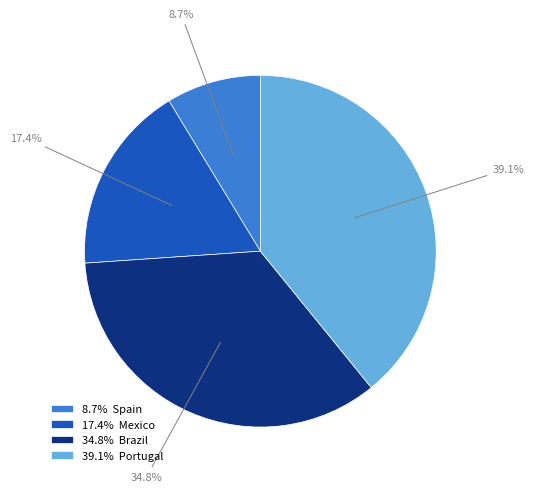

Does any single category account for the majority?

No